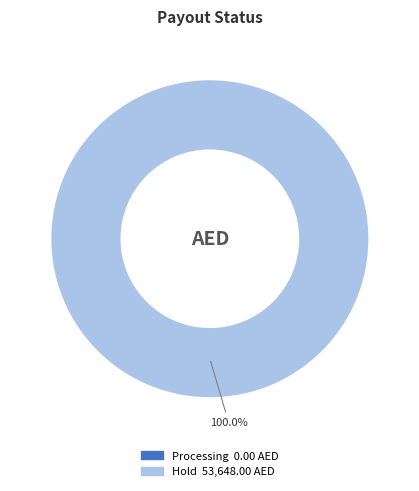

What is the largest slice in the pie chart?

Hold